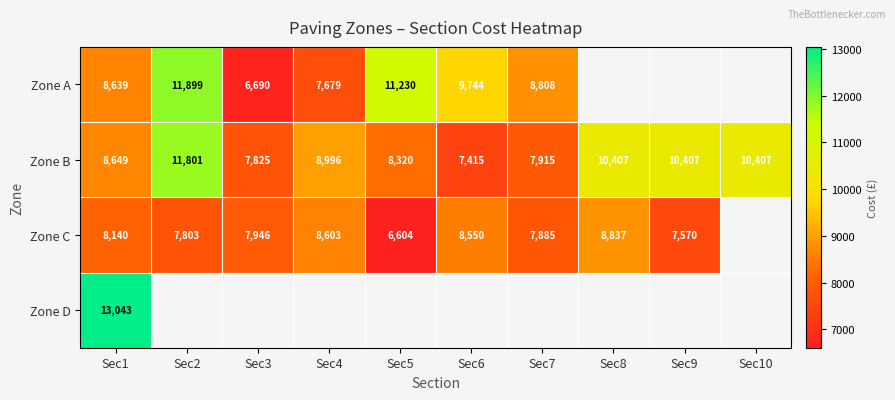

What is the difference between the highest and lowest values at Sec1?

4903.0